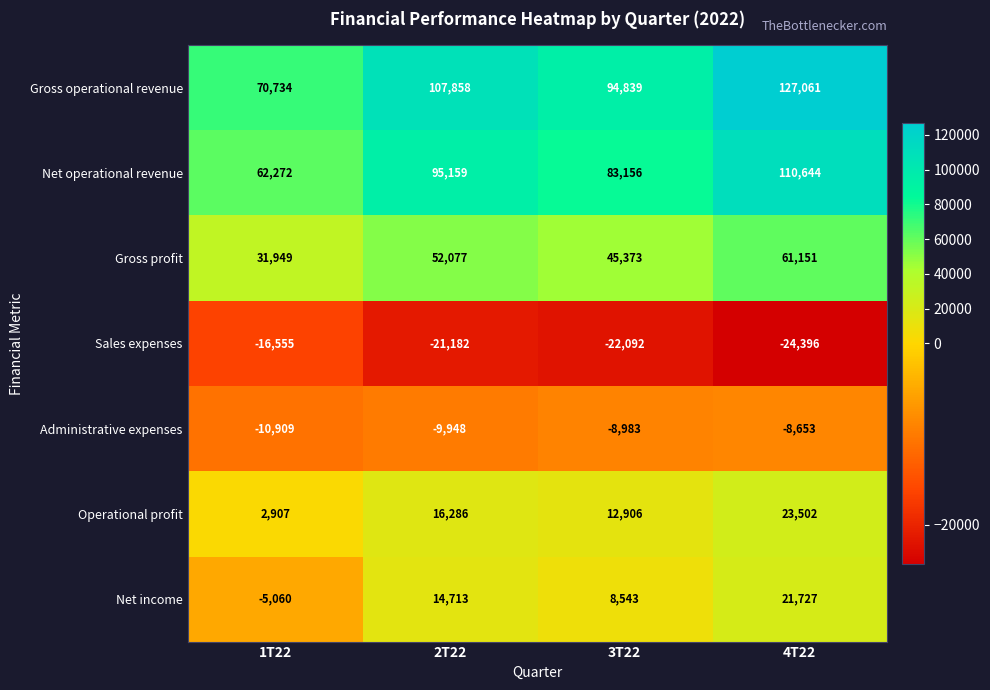

Reading left to right, what are all the values shown in this chart?

Gross operational revenue: 70734	107858	94839	127061
Net operational revenue: 62272	95159	83156	110644
Gross profit: 31949	52077	45373	61151
Sales expenses: -16555	-21182	-22092	-24396
Administrative expenses: -10909	-9948	-8983	-8653
Operational profit: 2907	16286	12906	23502
Net income: -5060	14713	8543	21727